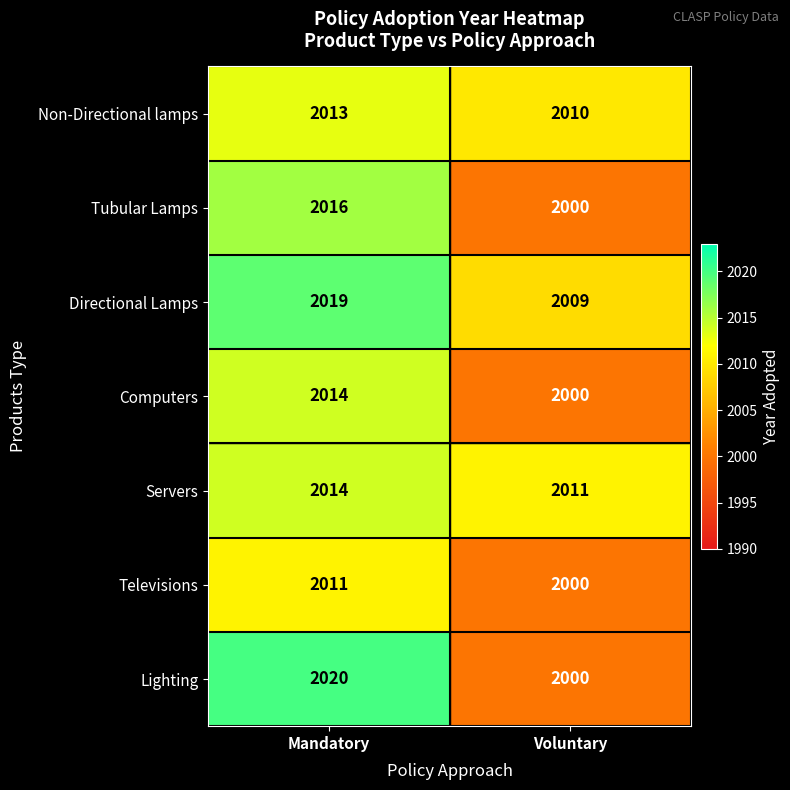

What is the sum of all Directional Lamps values?

4028